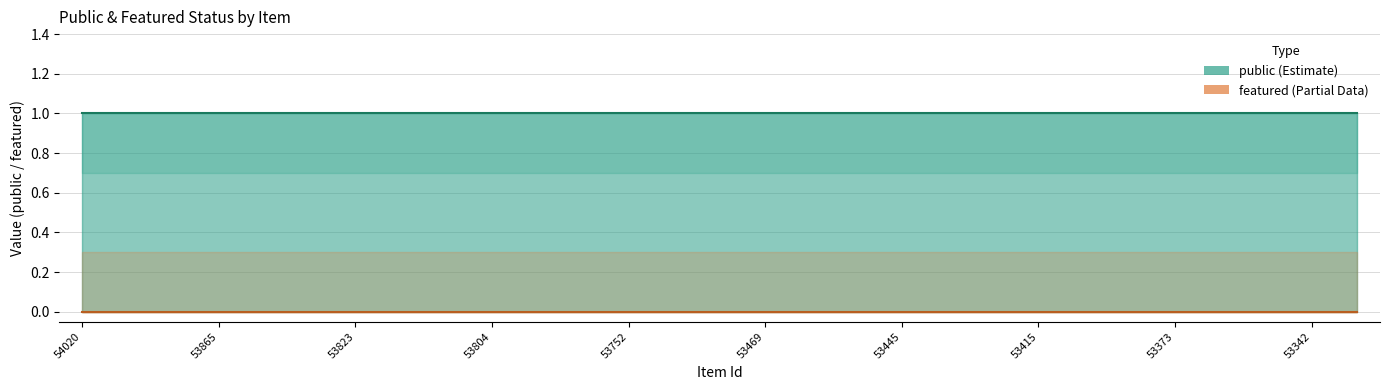

Rank the categories by featured_upper value from lowest to highest.

54020, 53885, 53870, 53865, 53848, 53839, 53823, 53820, 53818, 53804, 53800, 53785, 53752, 53648, 53545, 53469, 53463, 53460, 53445, 53434, 53417, 53415, 53385, 53380, 53373, 53353, 53349, 53342, 53310